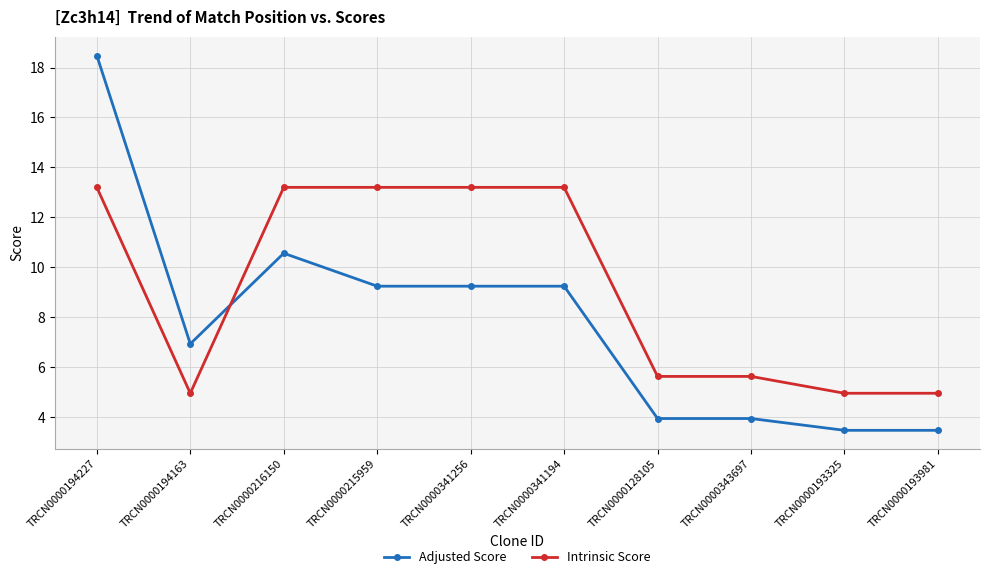

Reading left to right, list all the values displayed in this chart.

Adjusted Score: TRCN0000194227=18.5	TRCN0000194163=6.9	TRCN0000216150=10.6	TRCN0000215959=9.2	TRCN0000341256=9.2	TRCN0000341194=9.2	TRCN0000128105=3.9	TRCN0000343697=3.9	TRCN0000193325=3.5	TRCN0000193981=3.5
Intrinsic Score: TRCN0000194227=13.2	TRCN0000194163=5.0	TRCN0000216150=13.2	TRCN0000215959=13.2	TRCN0000341256=13.2	TRCN0000341194=13.2	TRCN0000128105=5.6	TRCN0000343697=5.6	TRCN0000193325=5.0	TRCN0000193981=5.0